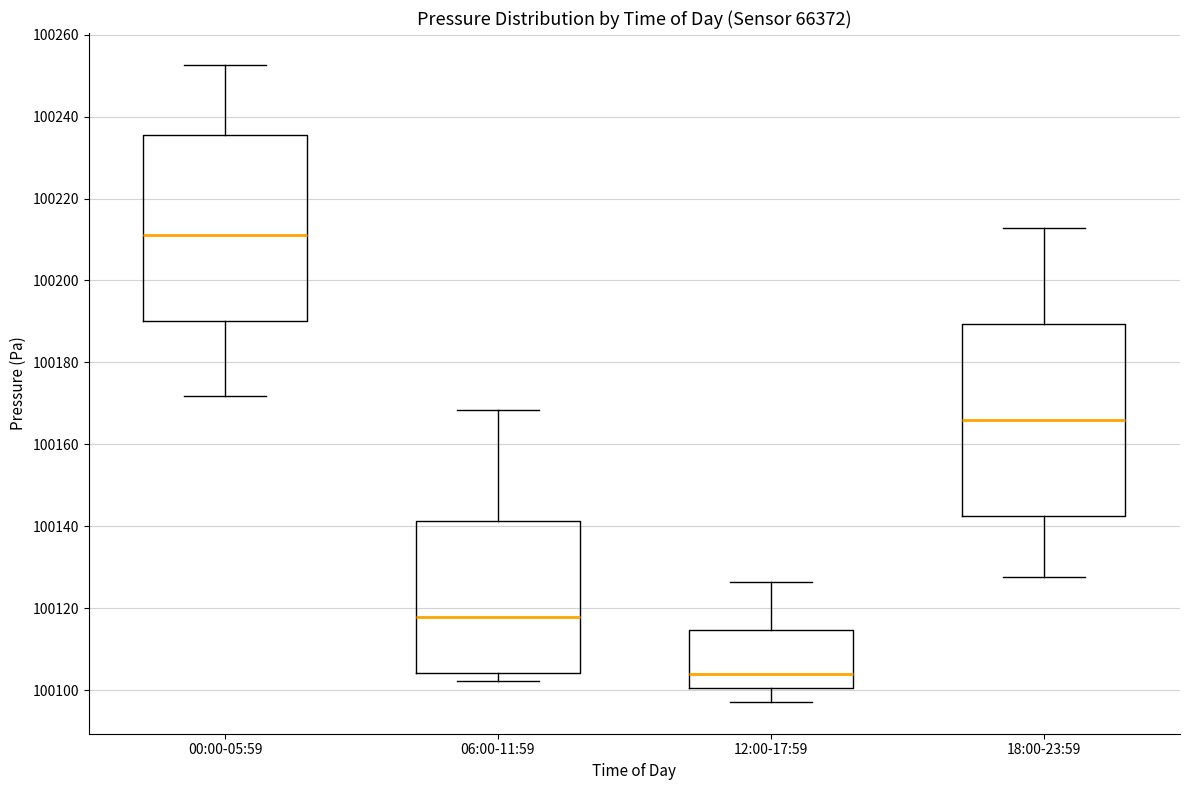

Which box's median line is the lowest?

12:00-17:59